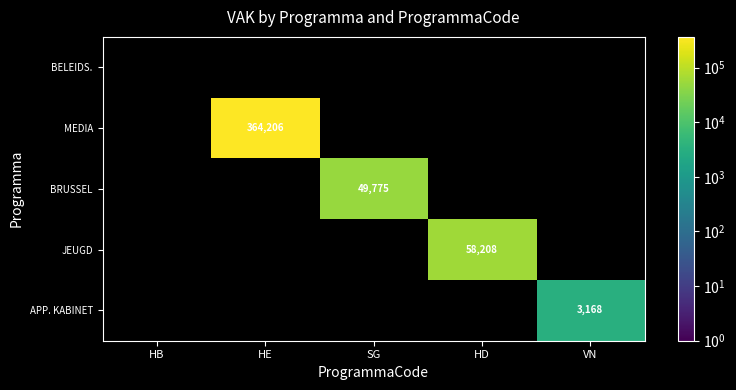

Which label corresponds to the smallest value in the chart?

VN